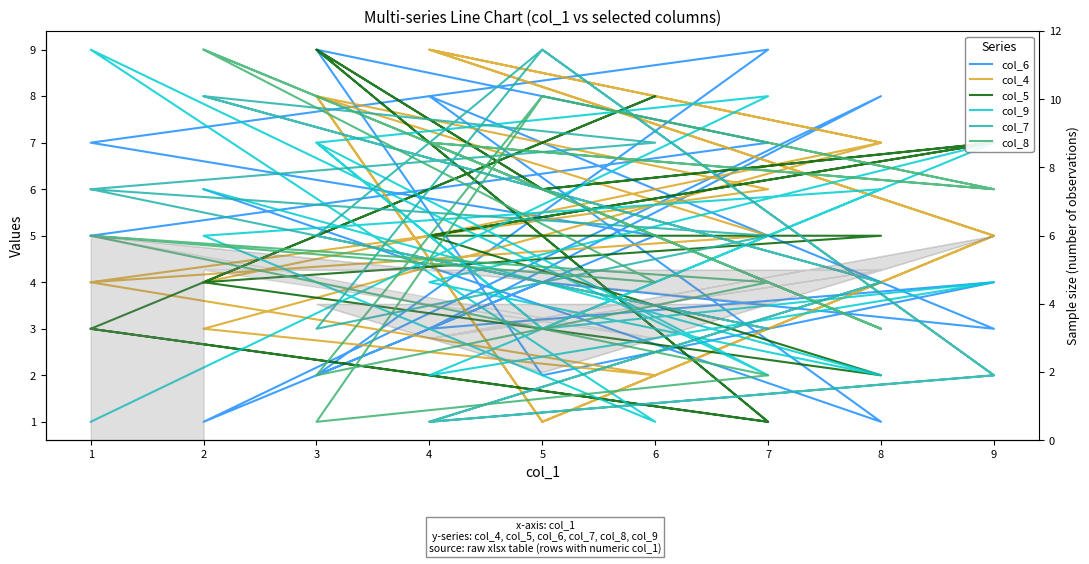

What are all the series names shown in the legend?

col_6, col_4, col_5, col_9, col_7, col_8